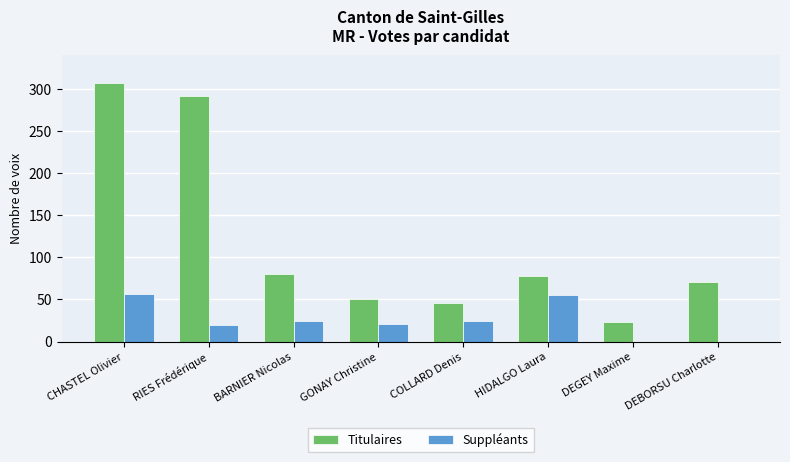

What is the approximate value of Suppléants at COLLARD Denis?

25